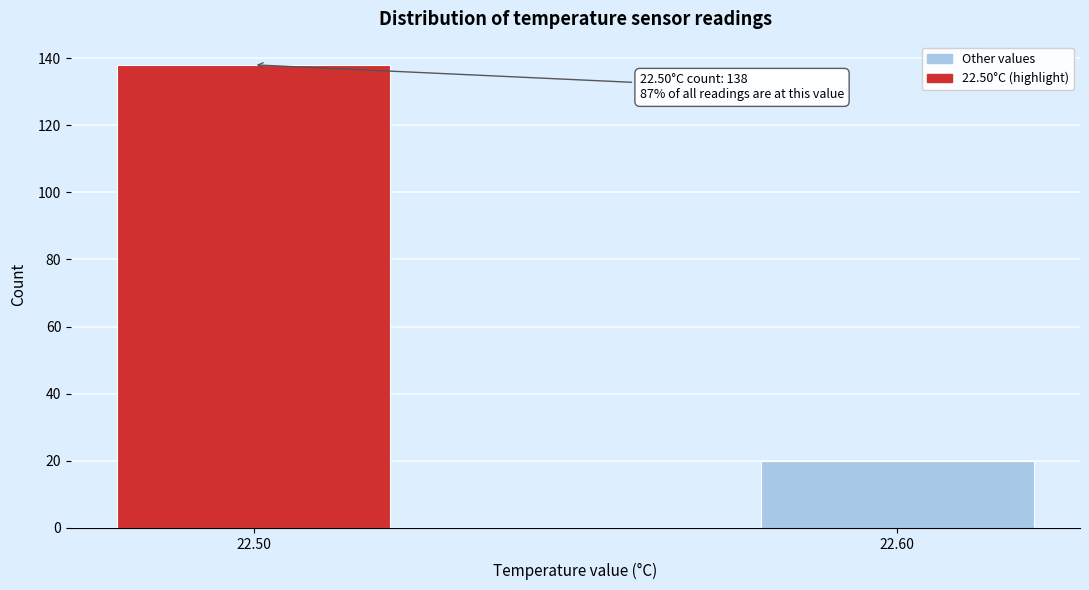

Reading left to right, list all the values displayed in this chart.

138	20